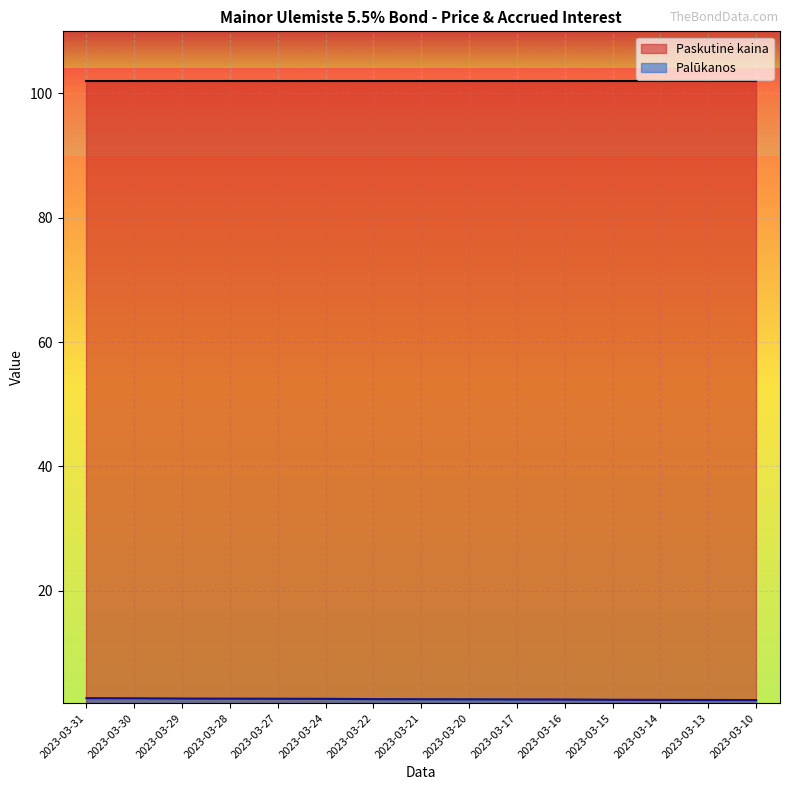

Reading left to right, extract all data points from this chart.

2023-03-31=2.7	2023-03-30=2.7	2023-03-29=2.7	2023-03-28=2.7	2023-03-27=2.6	2023-03-24=2.6	2023-03-22=2.6	2023-03-21=2.6	2023-03-20=2.6	2023-03-17=2.5	2023-03-16=2.5	2023-03-15=2.5	2023-03-14=2.5	2023-03-13=2.4	2023-03-10=2.4